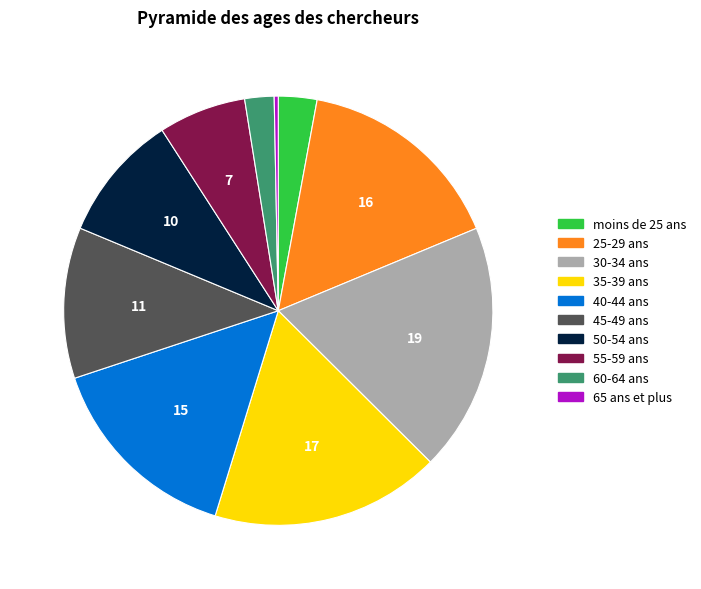

Does 65 ans et plus represent more than half of the total?

No